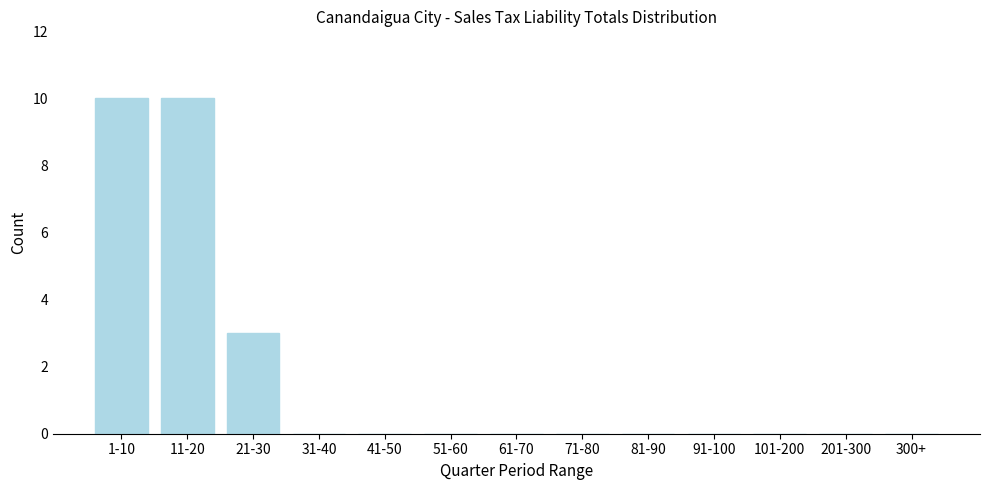

Reading left to right, what are all the values shown in this chart?

1-10=10	11-20=10	21-30=3	31-40=0	41-50=0	51-60=0	61-70=0	71-80=0	81-90=0	91-100=0	101-200=0	201-300=0	300+=0